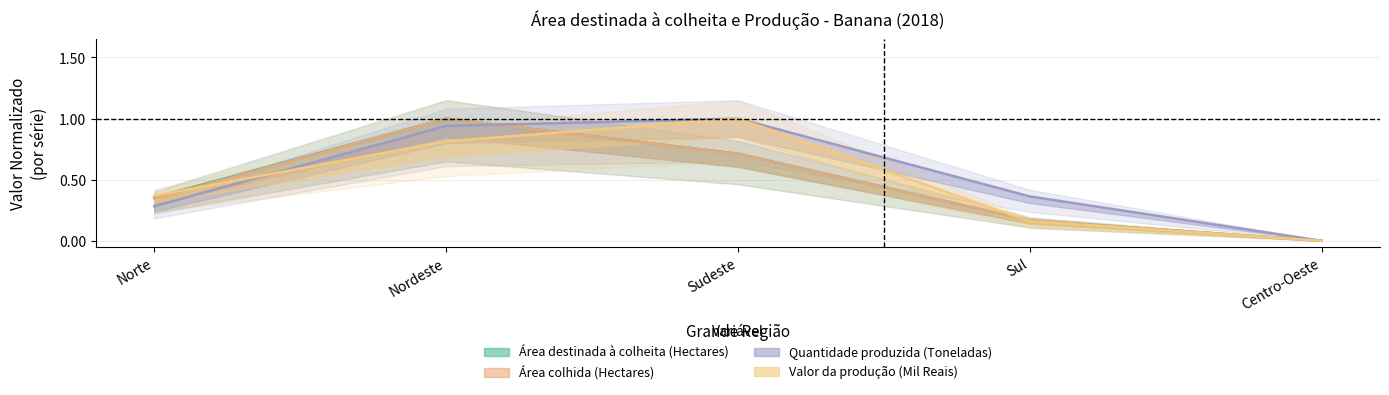

Reading left to right, extract all data points from this chart.

Área destinada à colheita (Hectares): Norte=0.4	Nordeste=1.0	Sudeste=0.7	Sul=0.2	Centro-Oeste=0.0
Área colhida (Hectares): Norte=0.3	Nordeste=1.0	Sudeste=0.7	Sul=0.2	Centro-Oeste=0.0
Quantidade produzida (Toneladas): Norte=0.3	Nordeste=0.9	Sudeste=1.0	Sul=0.4	Centro-Oeste=0.0
Valor da produção (Mil Reais): Norte=0.4	Nordeste=0.8	Sudeste=1.0	Sul=0.2	Centro-Oeste=0.0